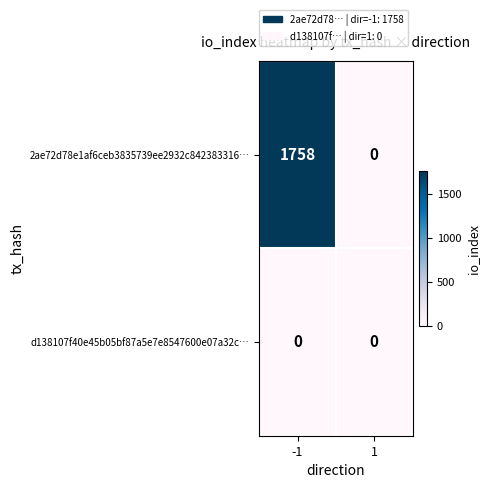

Count the number of categories in the chart.

2